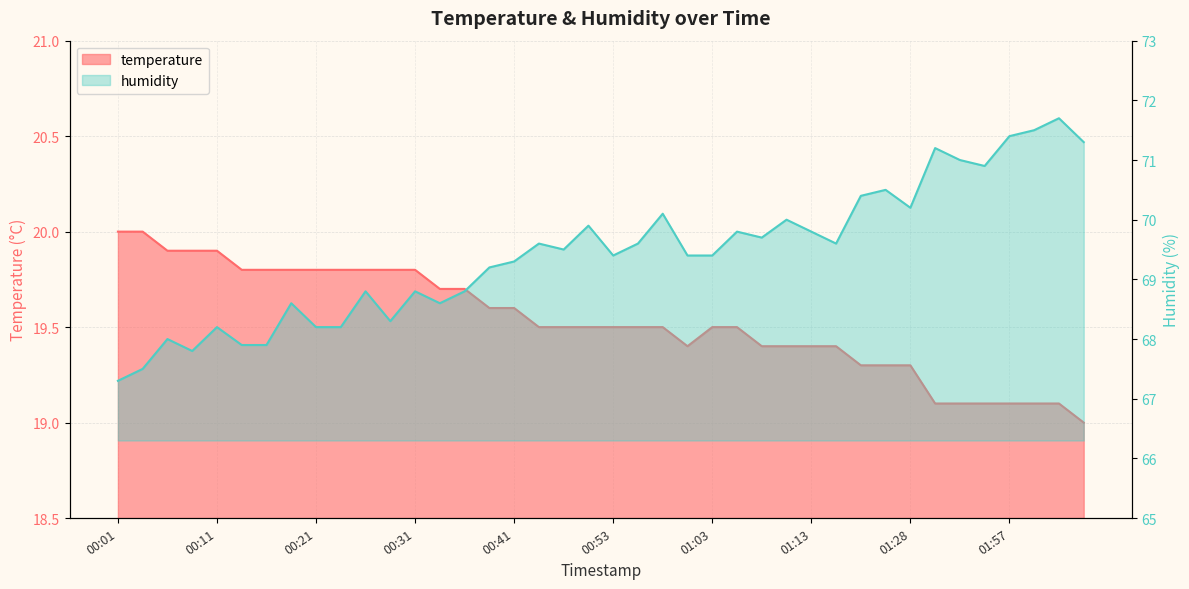

Reading left to right, list all the values displayed in this chart.

temperature: 20.0	20.0	19.9	19.9	19.9	19.8	19.8	19.8	19.8	19.8	19.8	19.8	19.8	19.7	19.7	19.6	19.6	19.5	19.5	19.5	19.5	19.5	19.5	19.4	19.5	19.5	19.4	19.4	19.4	19.4	19.3	19.3	19.3	19.1	19.1	19.1	19.1	19.1	19.1	19.0
humidity: 67.3	67.5	68.0	67.8	68.2	67.9	67.9	68.6	68.2	68.2	68.8	68.3	68.8	68.6	68.8	69.2	69.3	69.6	69.5	69.9	69.4	69.6	70.1	69.4	69.4	69.8	69.7	70.0	69.8	69.6	70.4	70.5	70.2	71.2	71.0	70.9	71.4	71.5	71.7	71.3